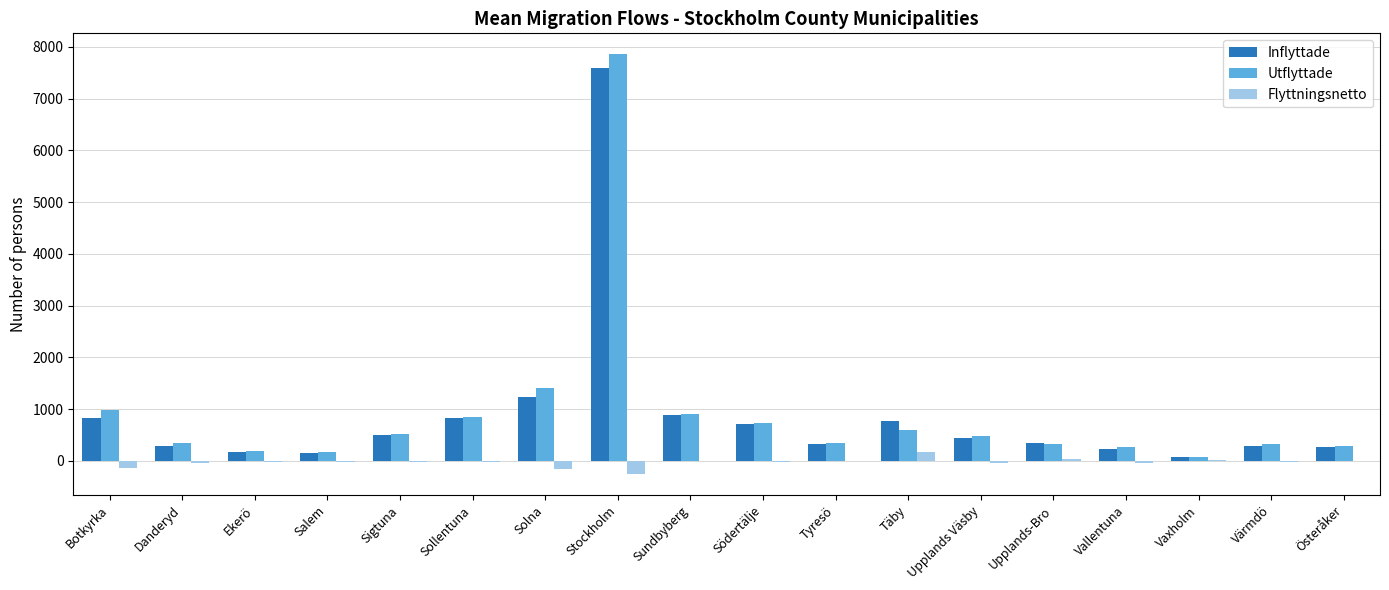

What value does the Utflyttade series have at Sundbyberg, to the nearest 10?

900